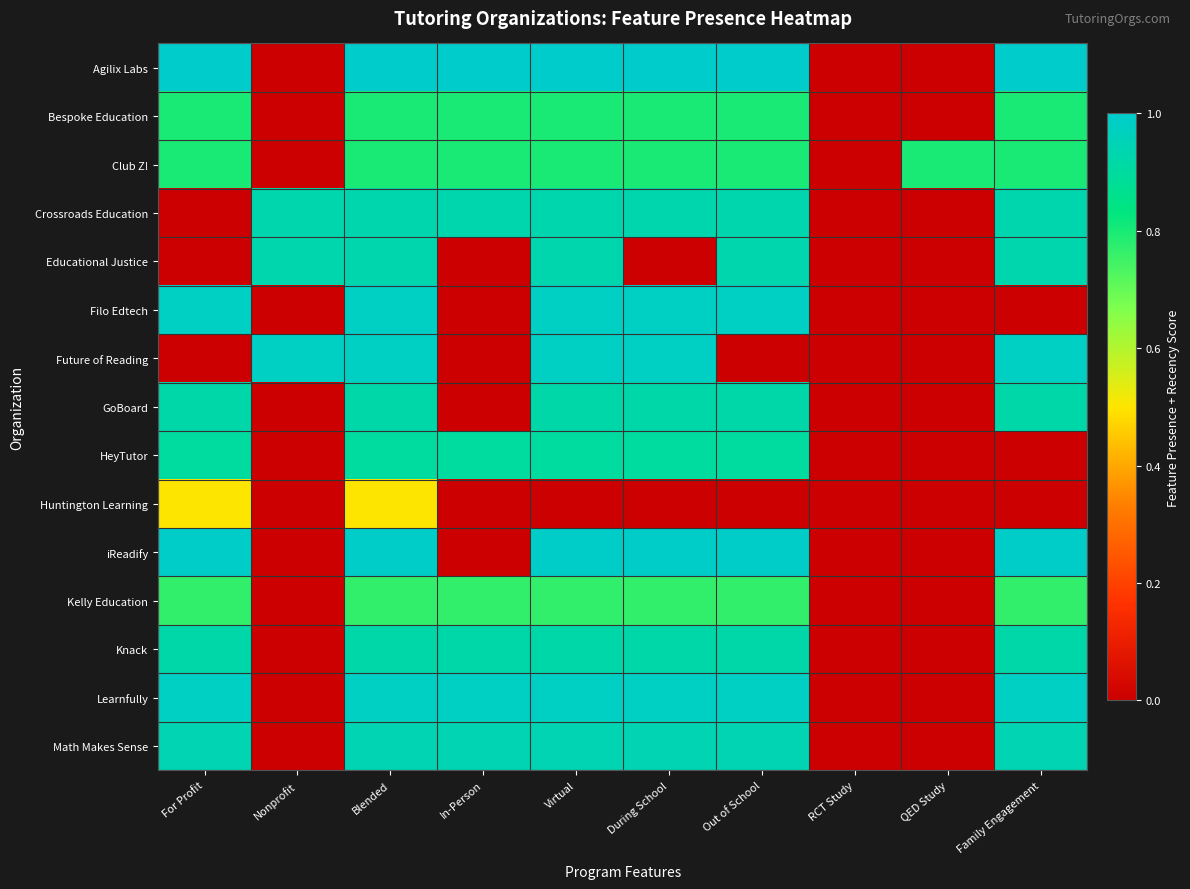

Reading right to left, extract all data points from this chart.

Agilix Labs: Family Engagement=1.0	QED Study=0.0	RCT Study=0.0	Out of School=1.0	During School=1.0	Virtual=1.0	In-Person=1.0	Blended=1.0	Nonprofit=0.0	For Profit=1.0
Bespoke Education: Family Engagement=0.8	QED Study=0.0	RCT Study=0.0	Out of School=0.8	During School=0.8	Virtual=0.8	In-Person=0.8	Blended=0.8	Nonprofit=0.0	For Profit=0.8
Club Z!: Family Engagement=0.8	QED Study=0.8	RCT Study=0.0	Out of School=0.8	During School=0.8	Virtual=0.8	In-Person=0.8	Blended=0.8	Nonprofit=0.0	For Profit=0.8
Crossroads Education: Family Engagement=0.9	QED Study=0.0	RCT Study=0.0	Out of School=0.9	During School=0.9	Virtual=0.9	In-Person=0.9	Blended=0.9	Nonprofit=0.9	For Profit=0.0
Educational Justice: Family Engagement=0.9	QED Study=0.0	RCT Study=0.0	Out of School=0.9	During School=0.0	Virtual=0.9	In-Person=0.0	Blended=0.9	Nonprofit=0.9	For Profit=0.0
Filo Edtech: Family Engagement=0.0	QED Study=0.0	RCT Study=0.0	Out of School=1.0	During School=1.0	Virtual=1.0	In-Person=0.0	Blended=1.0	Nonprofit=0.0	For Profit=1.0
Future of Reading: Family Engagement=1.0	QED Study=0.0	RCT Study=0.0	Out of School=0.0	During School=1.0	Virtual=1.0	In-Person=0.0	Blended=1.0	Nonprofit=1.0	For Profit=0.0
GoBoard: Family Engagement=0.9	QED Study=0.0	RCT Study=0.0	Out of School=0.9	During School=0.9	Virtual=0.9	In-Person=0.0	Blended=0.9	Nonprofit=0.0	For Profit=0.9
HeyTutor: Family Engagement=0.0	QED Study=0.0	RCT Study=0.0	Out of School=0.9	During School=0.9	Virtual=0.9	In-Person=0.9	Blended=0.9	Nonprofit=0.0	For Profit=0.9
Huntington Learning: Family Engagement=0.0	QED Study=0.0	RCT Study=0.0	Out of School=0.0	During School=0.0	Virtual=0.0	In-Person=0.0	Blended=0.5	Nonprofit=0.0	For Profit=0.5
iReadify: Family Engagement=1.0	QED Study=0.0	RCT Study=0.0	Out of School=1.0	During School=1.0	Virtual=1.0	In-Person=0.0	Blended=1.0	Nonprofit=0.0	For Profit=1.0
Kelly Education: Family Engagement=0.8	QED Study=0.0	RCT Study=0.0	Out of School=0.8	During School=0.8	Virtual=0.8	In-Person=0.8	Blended=0.8	Nonprofit=0.0	For Profit=0.8
Knack: Family Engagement=0.9	QED Study=0.0	RCT Study=0.0	Out of School=0.9	During School=0.9	Virtual=0.9	In-Person=0.9	Blended=0.9	Nonprofit=0.0	For Profit=0.9
Learnfully: Family Engagement=1.0	QED Study=0.0	RCT Study=0.0	Out of School=1.0	During School=1.0	Virtual=1.0	In-Person=1.0	Blended=1.0	Nonprofit=0.0	For Profit=1.0
Math Makes Sense: Family Engagement=0.9	QED Study=0.0	RCT Study=0.0	Out of School=0.9	During School=0.9	Virtual=0.9	In-Person=0.9	Blended=0.9	Nonprofit=0.0	For Profit=0.9